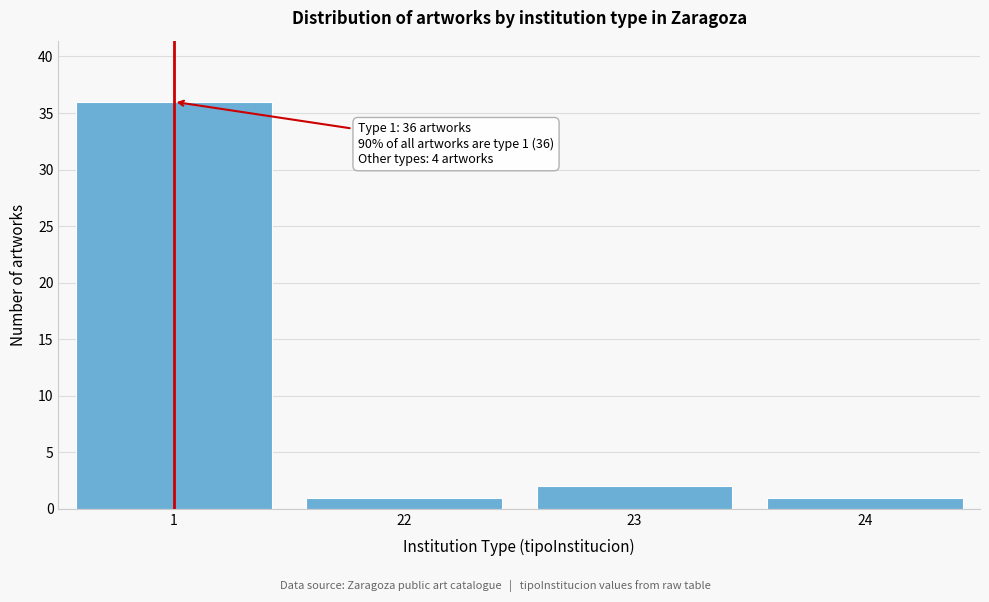

Reading left to right, list all the values displayed in this chart.

1=36	22=1	23=2	24=1